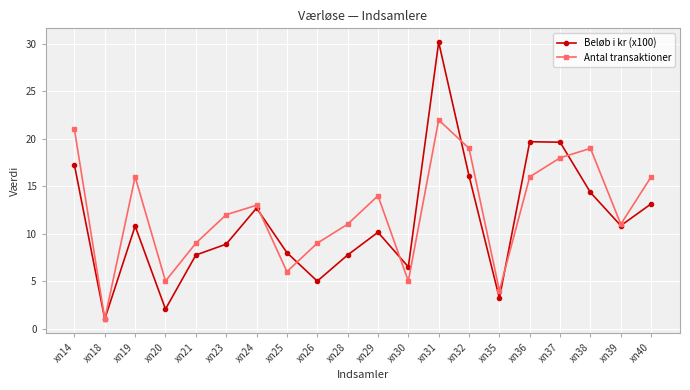

Where is Beløb i kr (x100) nearest to the value 15?

xn38